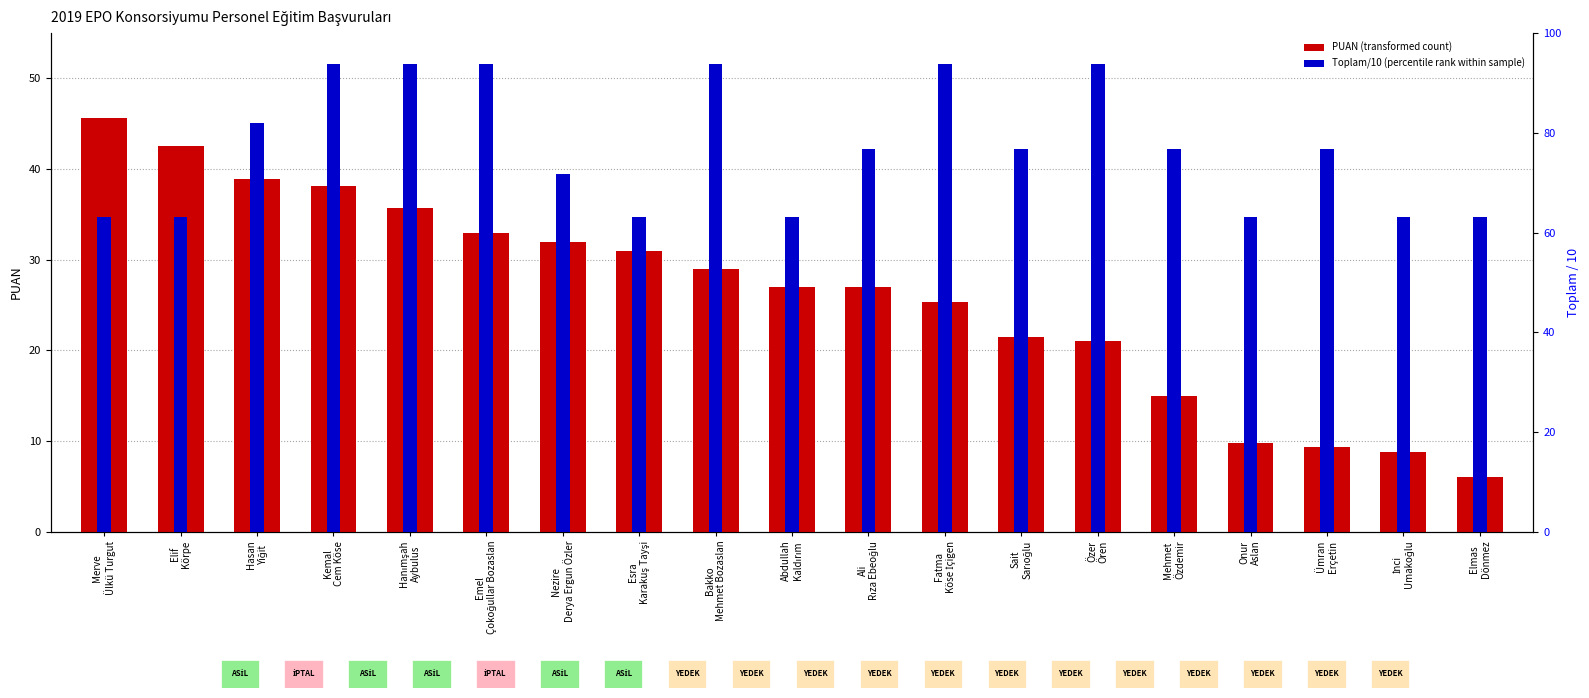

What is the value of the PUAN (transformed count) bar at the 11th from the left?

27.0